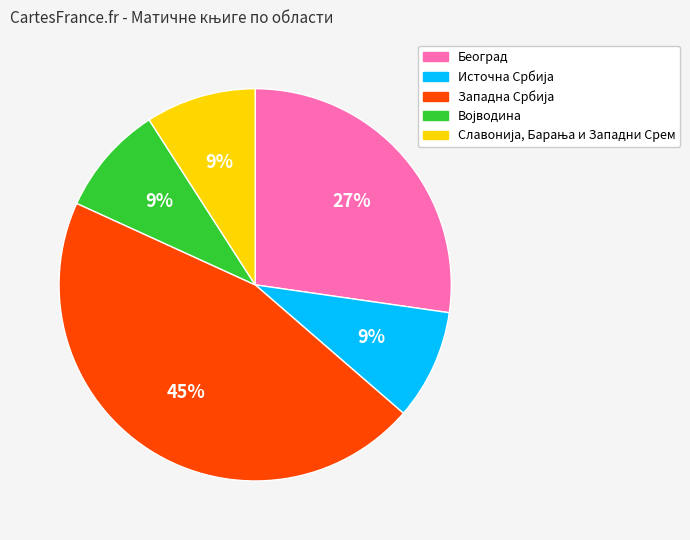

Does any single category account for the majority?

No